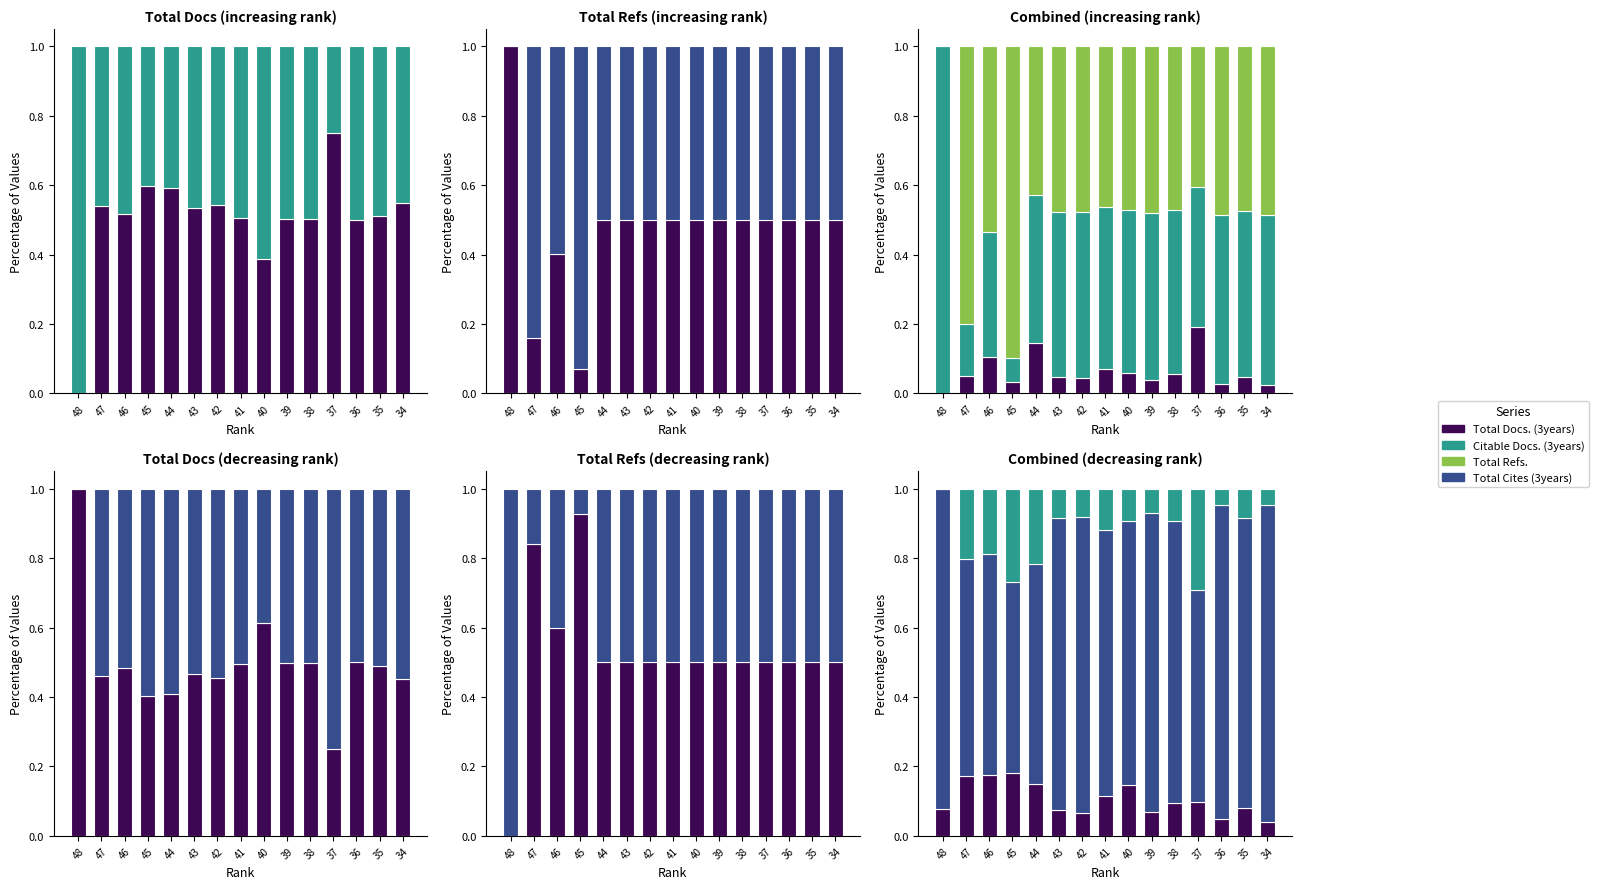

Between 40 and 41, which is larger?

41